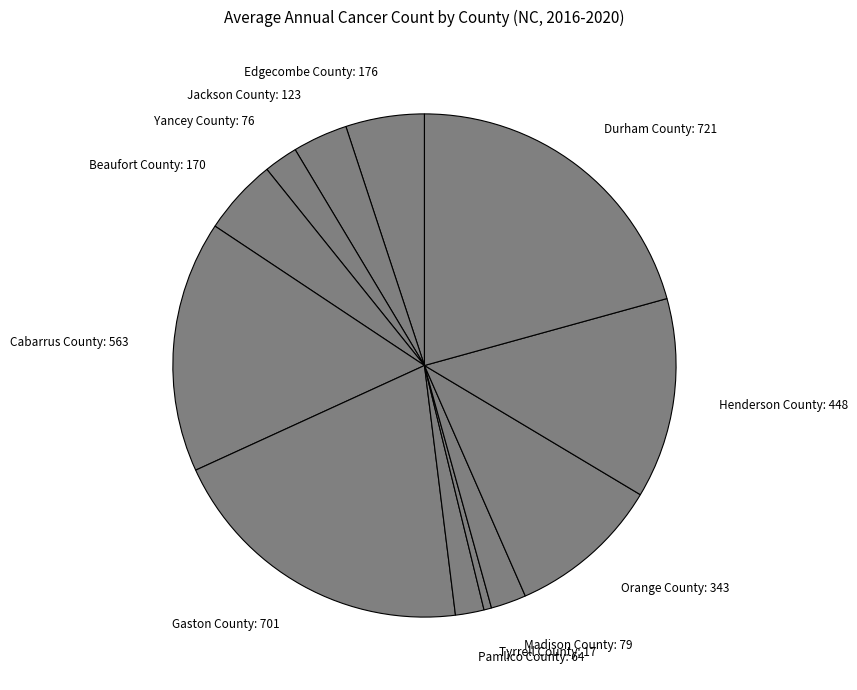

Approximately how many times larger is the value at Cabarrus County: 563 compared to Tyrrell County: 17?

33.1